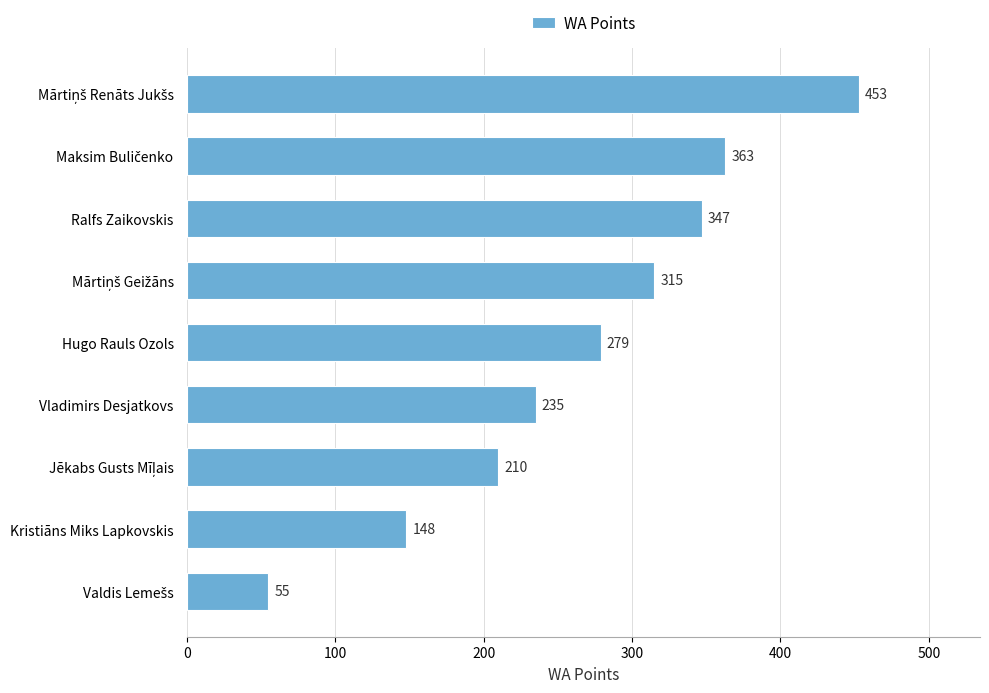

What is the greatest value displayed?

453